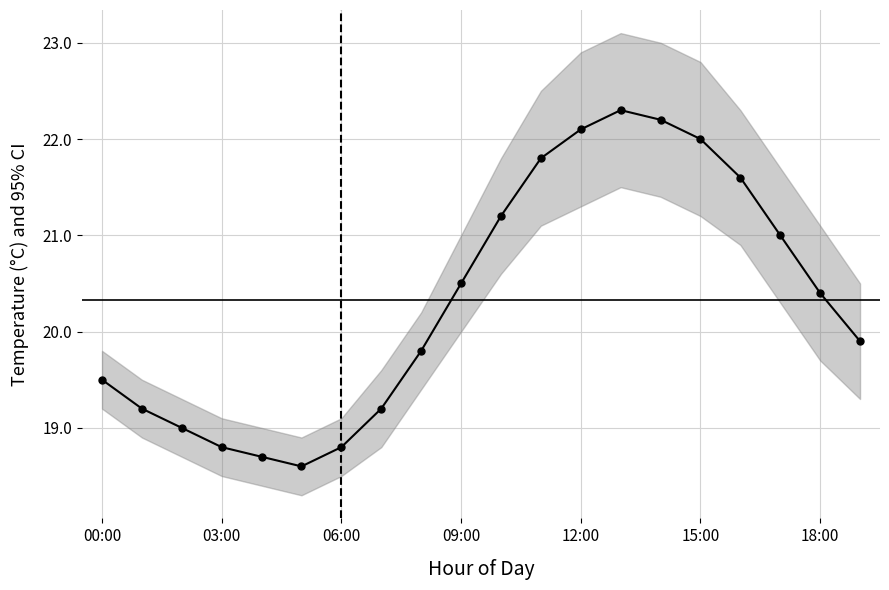

How many interior local peaks (higher than both neighbors) does the data have?

1